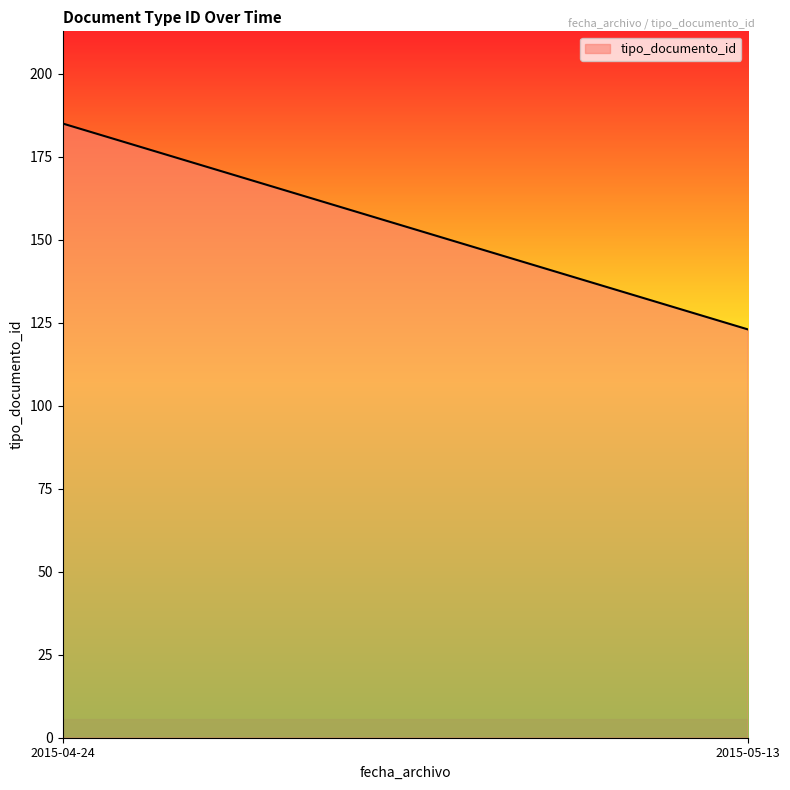

How many distinct data groups are displayed?

1